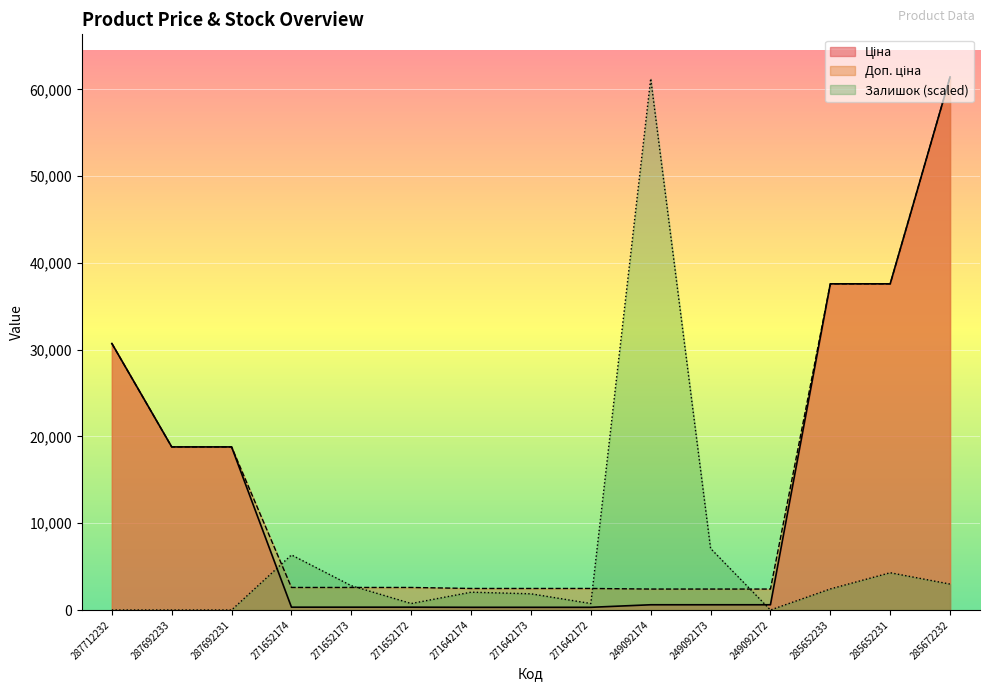

What is the total value across all series at 271642174?

4846.7